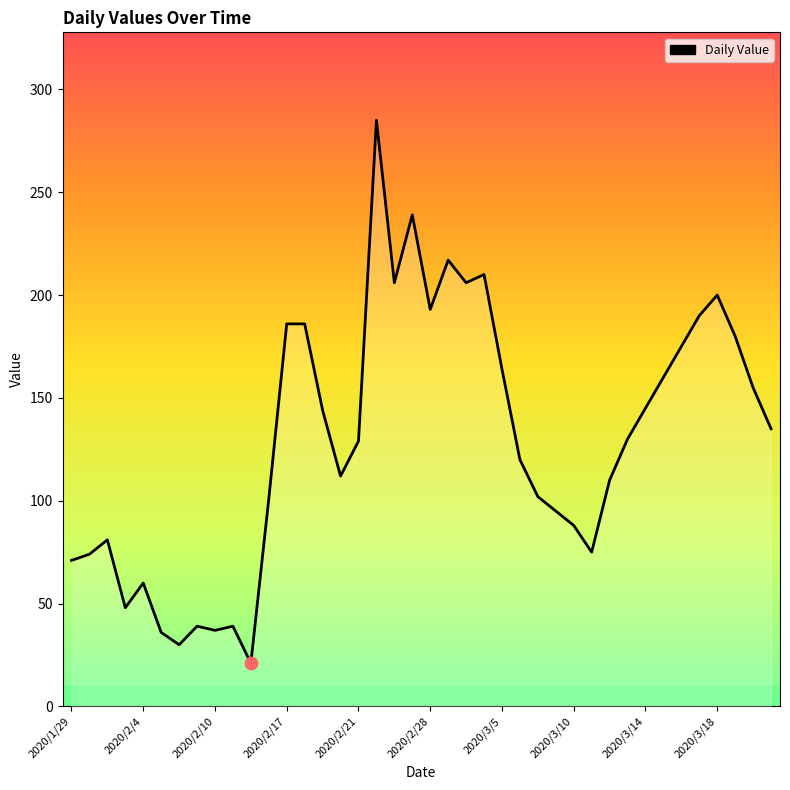

What is the difference between the maximum and minimum values?

264